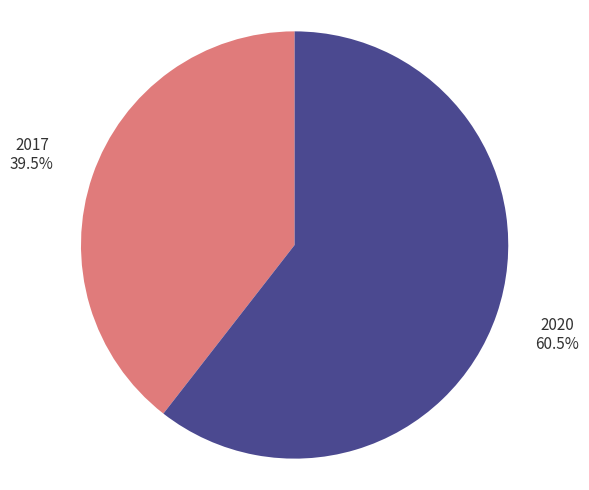

Does 2020 represent more than half of the total?

Yes